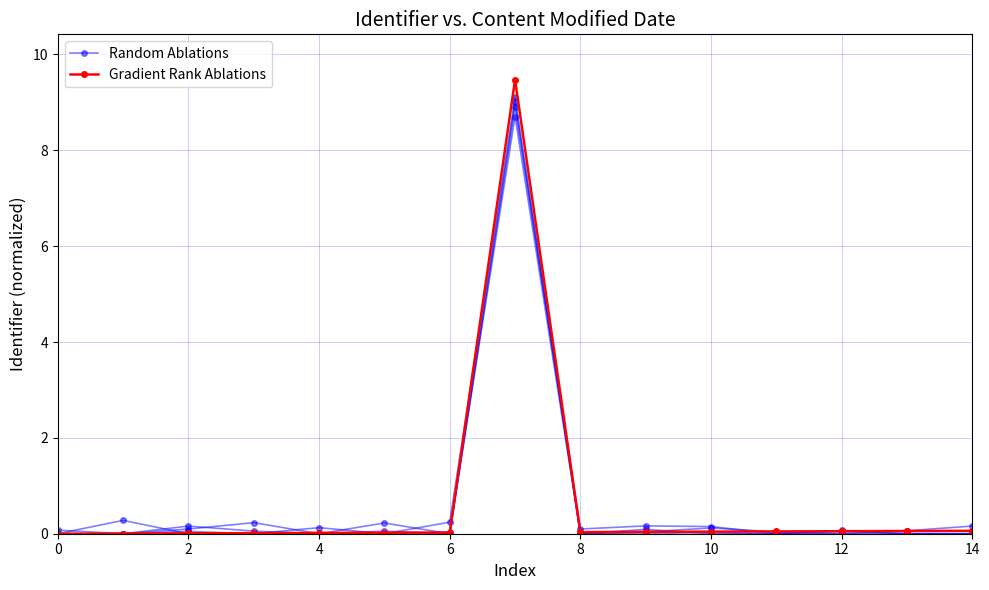

True or false: Gradient Rank Ablations has a value of 0.1 at 12.

False